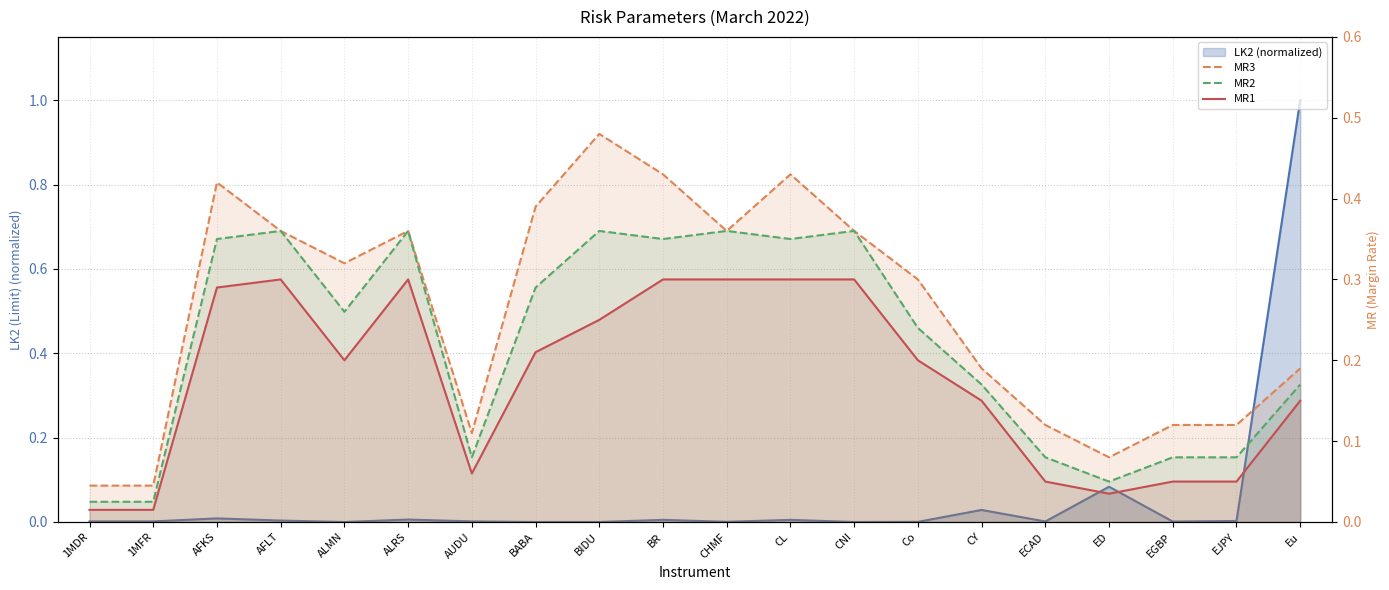

True or false: MR3 and MR2 intersect in this chart.

False